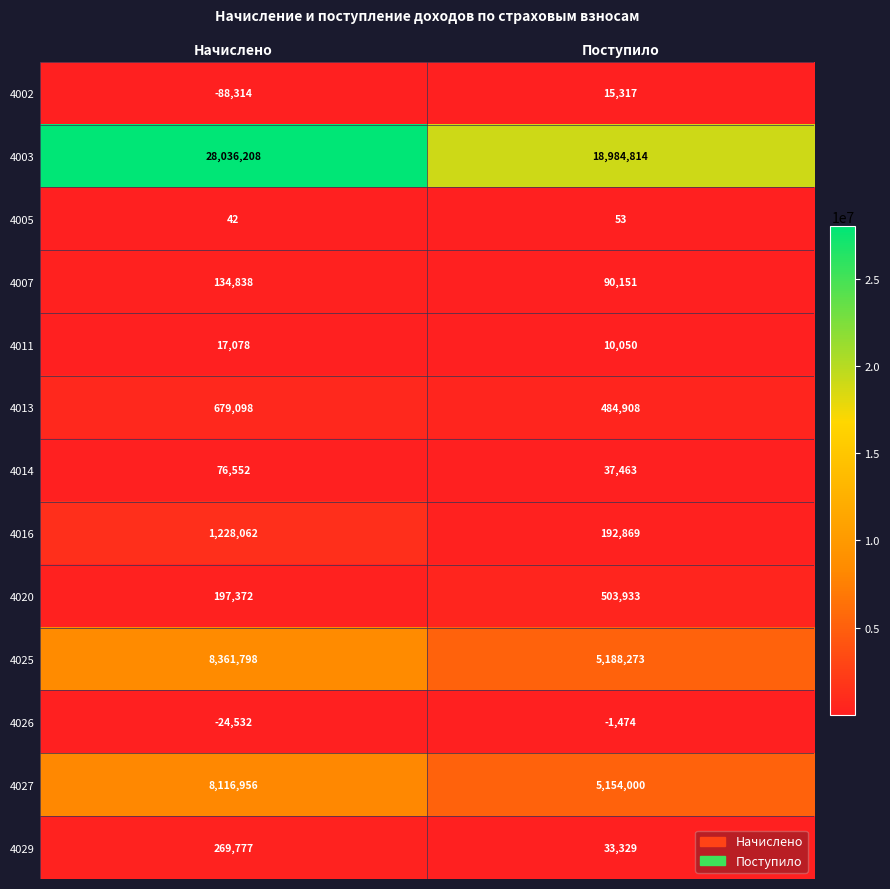

Is it true that 4007 equals 134838 at Начислено?

True